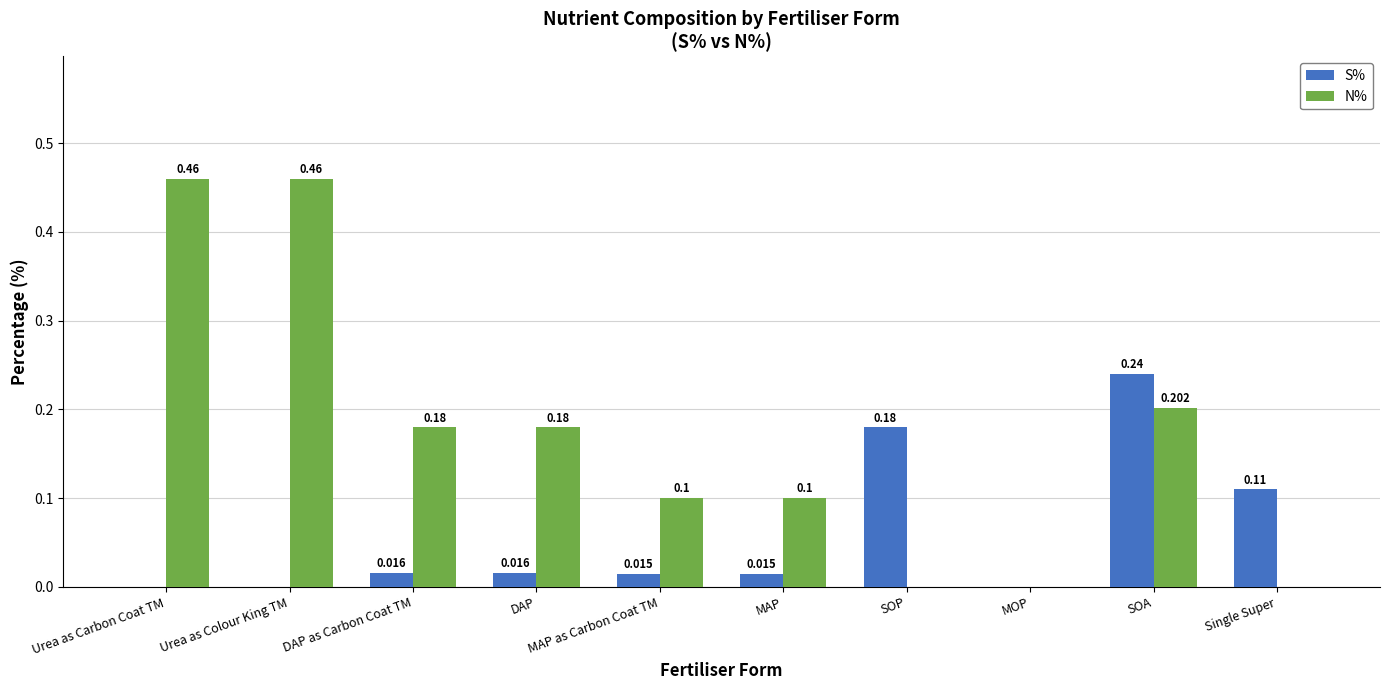

Which series has the largest total across all categories?

N%